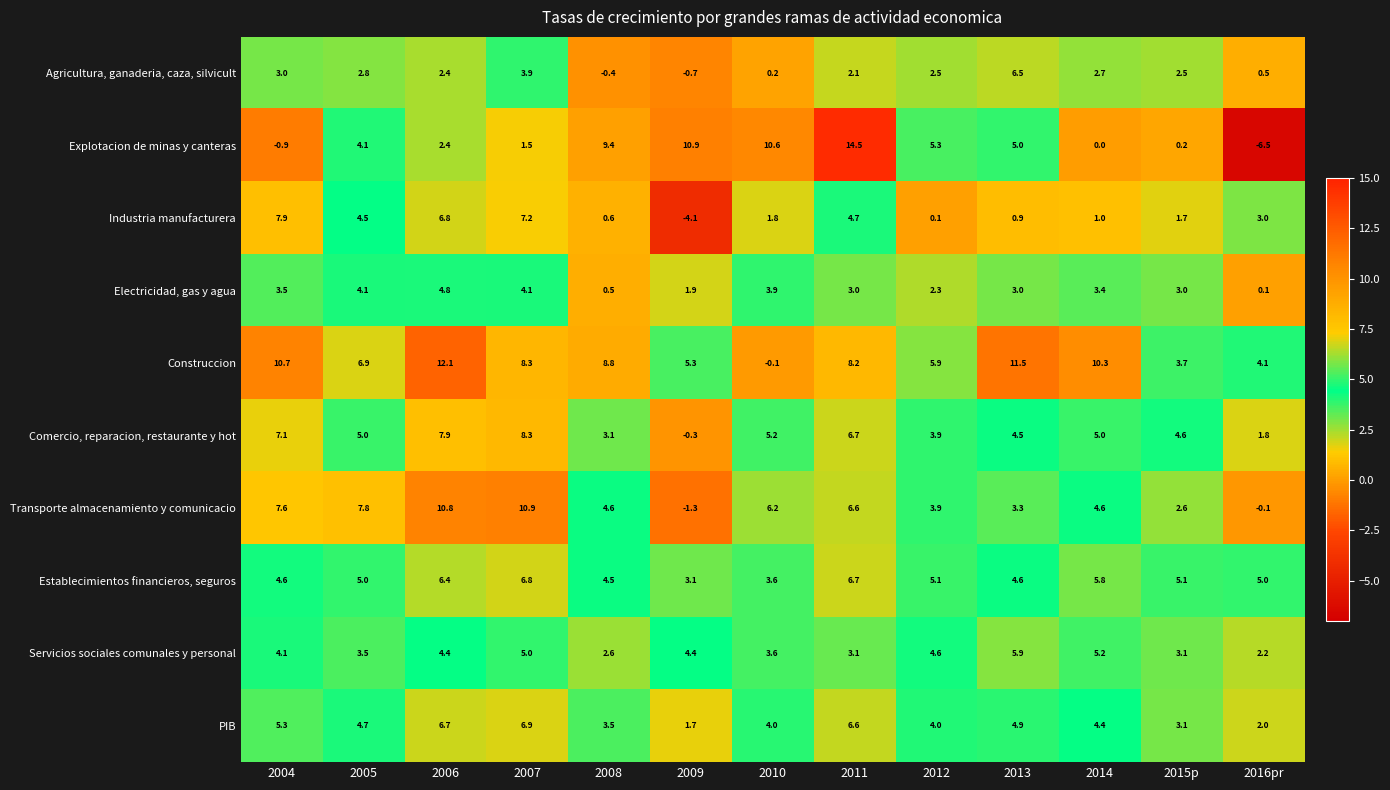

What is the spread (max minus min) of values at 2015p?

4.9